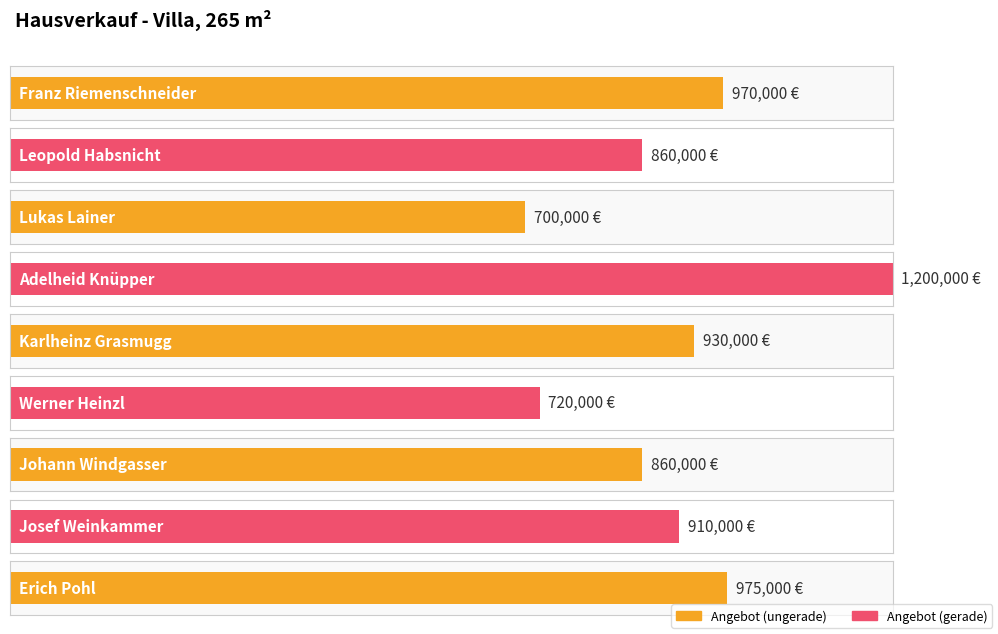

Reading right to left, extract all data points from this chart.

Erich Pohl=975000	Josef Weinkammer=910000	Johann Windgasser=860000	Werner Heinzl=720000	Karlheinz Grasmugg=930000	Adelheid Knüpper=1200000	Lukas Lainer=700000	Leopold Habsnicht=860000	Franz Riemenschneider=970000